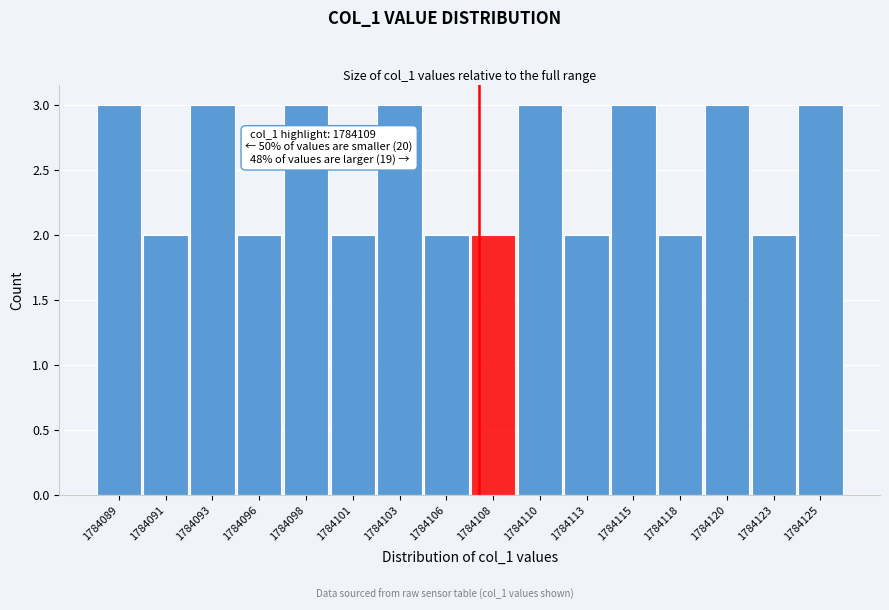

Reading left to right, what are all the values shown in this chart?

3	2	3	2	3	2	3	2	2	3	2	3	2	3	2	3